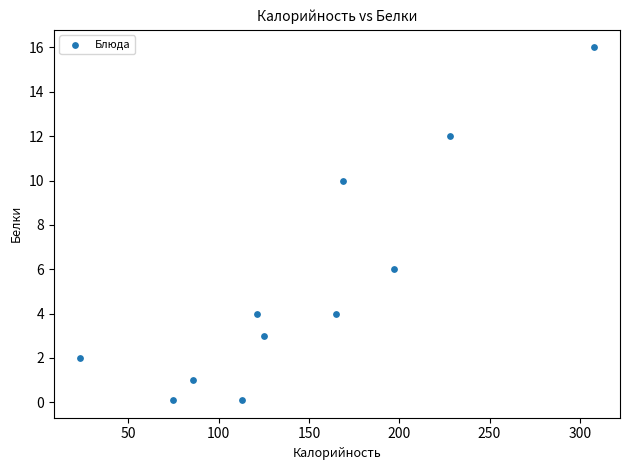

What is the average Y value?

5.3